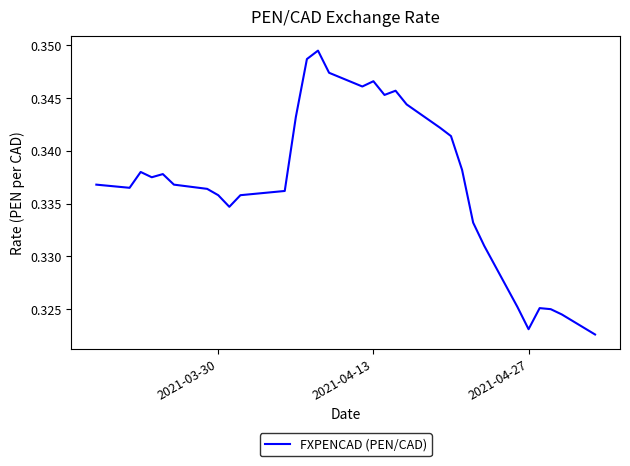

True or false: the data has more than 1 interior local peaks.

True